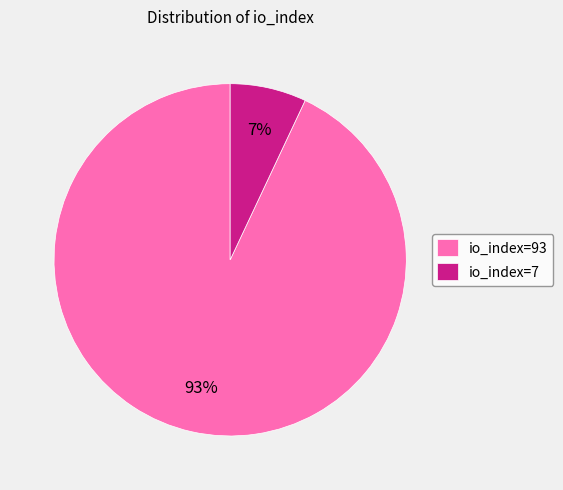

What is the majority slice?

io_index=93